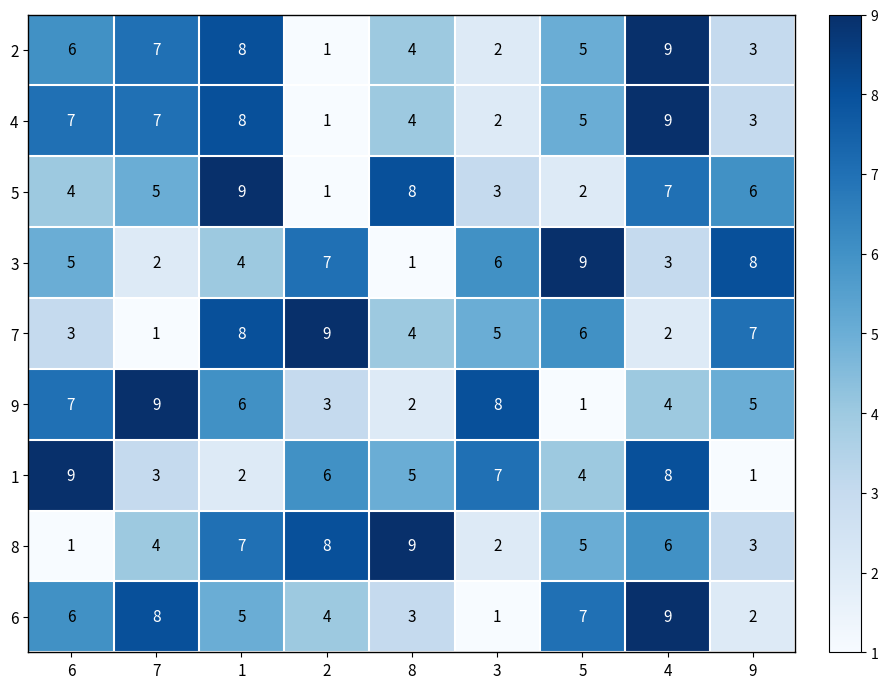

What is the greatest value displayed?

9